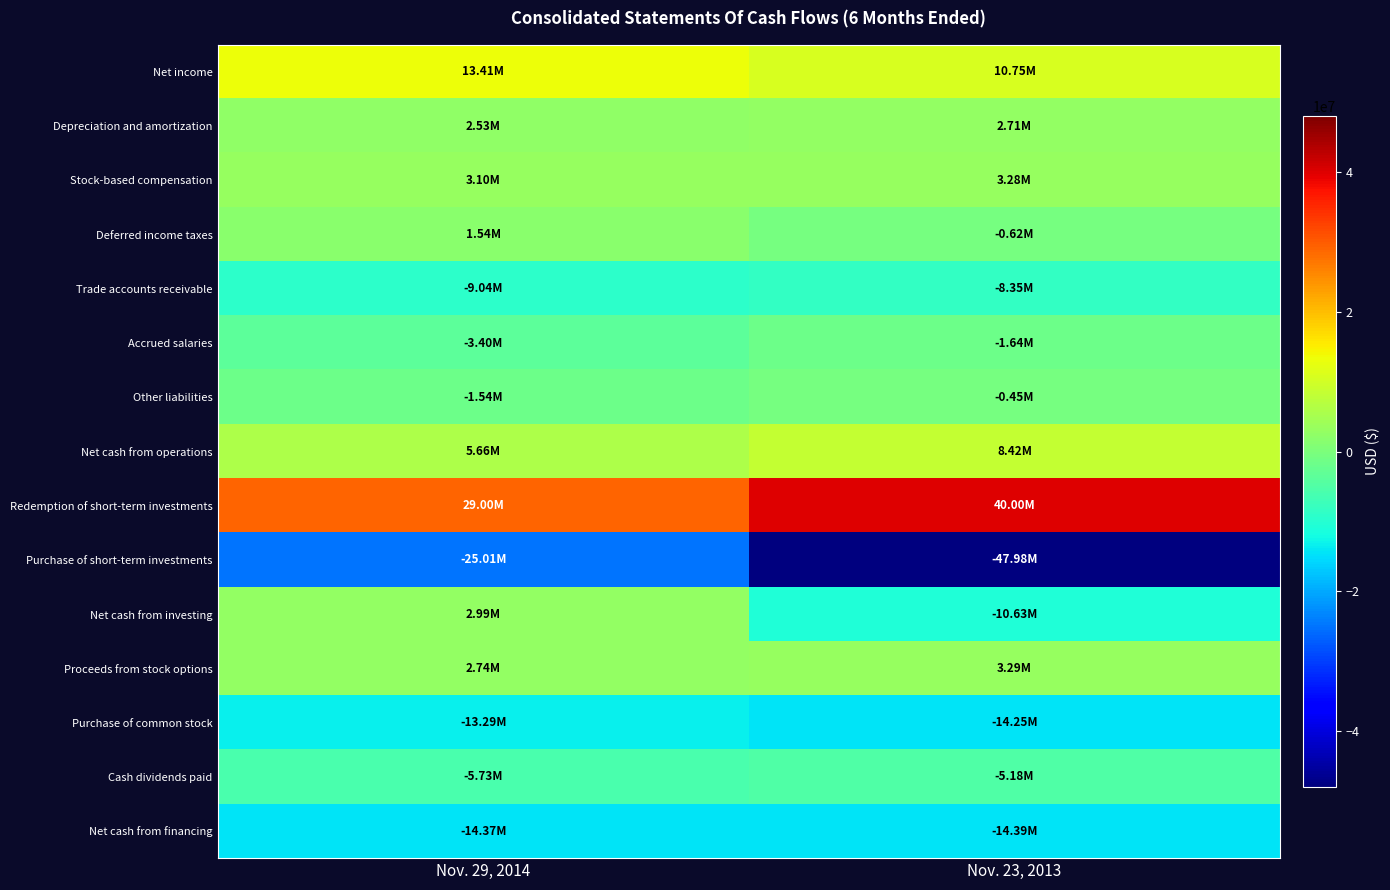

Which series has the largest range (max minus min)?

Purchase of short-term investments